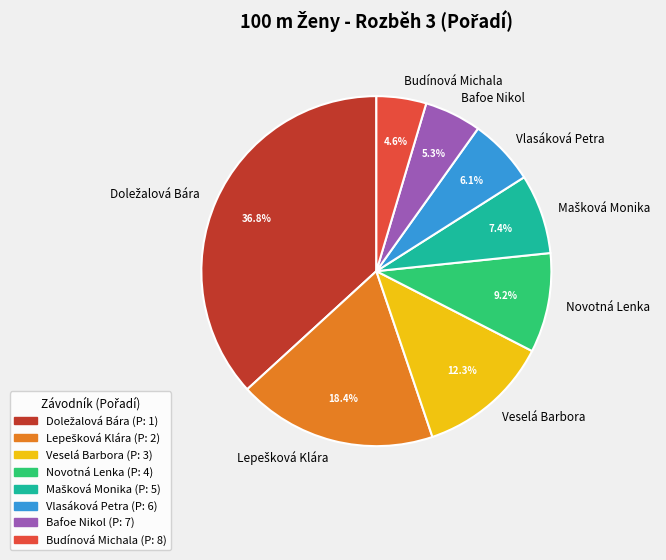

Is Veselá Barbora the majority of the pie?

No